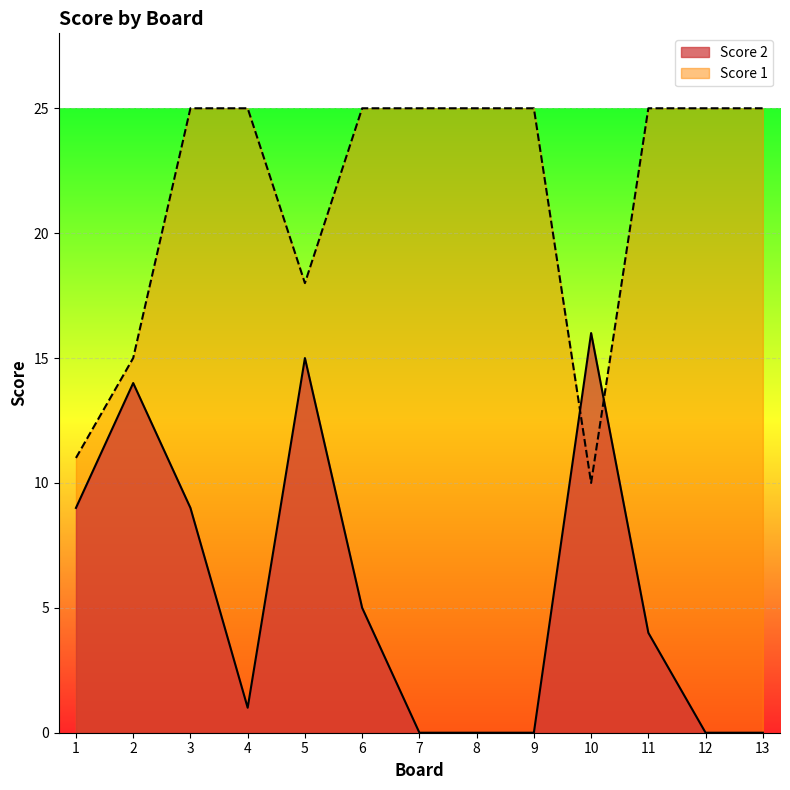

Reading right to left, what are all the values shown in this chart?

Score 2: 13=0	12=0	11=4	10=16	9=0	8=0	7=0	6=5	5=15	4=1	3=9	2=14	1=9
Score 1: 13=25	12=25	11=25	10=10	9=25	8=25	7=25	6=25	5=18	4=25	3=25	2=15	1=11